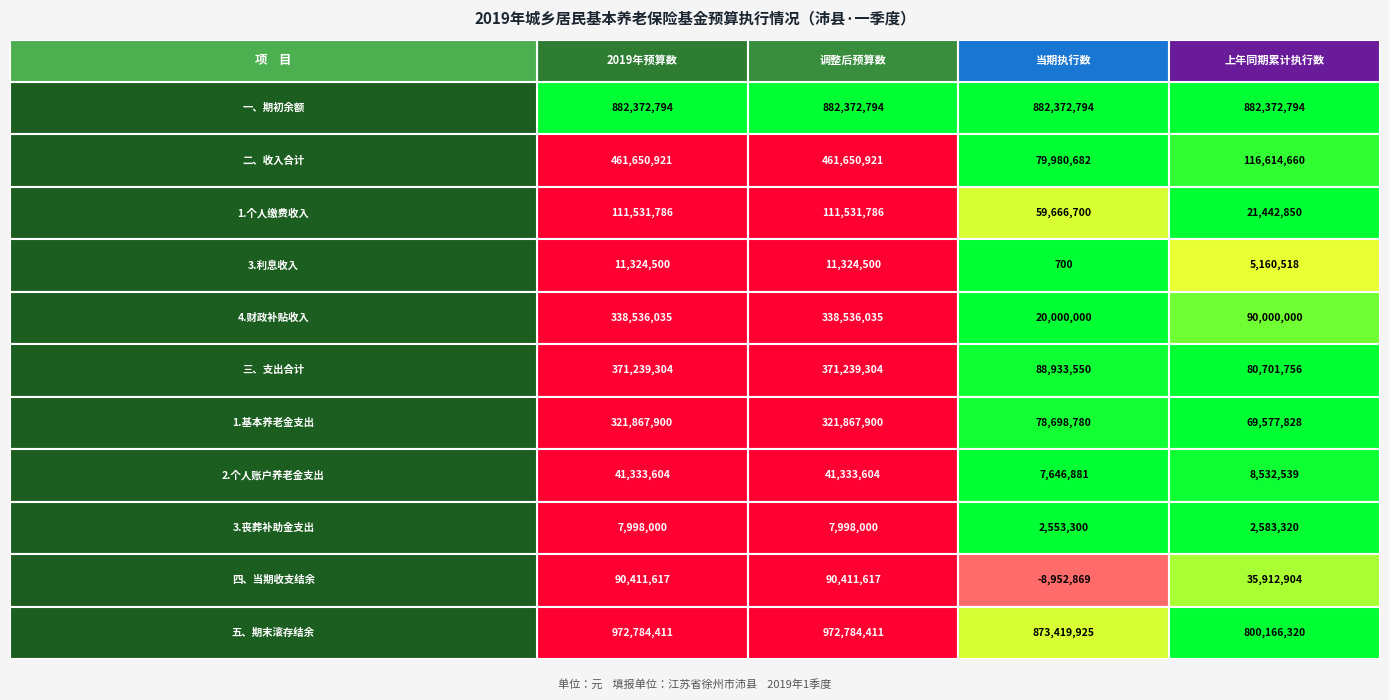

What is the average value of the 3.利息收入 series?

6952554.7